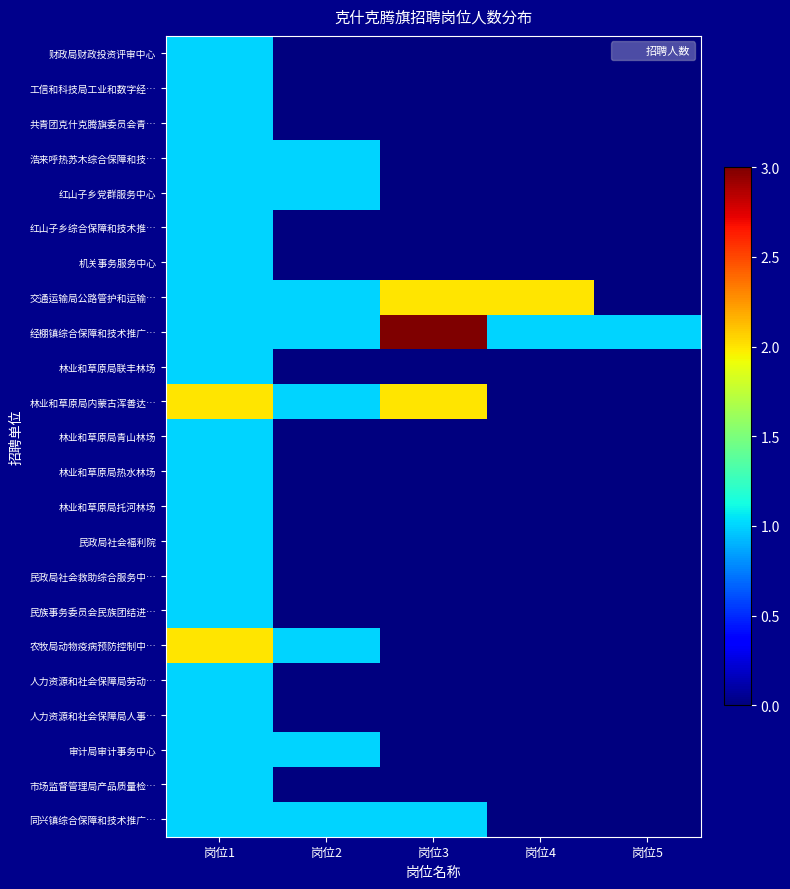

Reading left to right, extract all data points from this chart.

财政局财政投资评审中心: 岗位1=1	岗位2=0	岗位3=0	岗位4=0	岗位5=0
工信和科技局工业和数字经…: 岗位1=1	岗位2=0	岗位3=0	岗位4=0	岗位5=0
共青团克什克腾旗委员会青…: 岗位1=1	岗位2=0	岗位3=0	岗位4=0	岗位5=0
浩来呼热苏木综合保障和技…: 岗位1=1	岗位2=1	岗位3=0	岗位4=0	岗位5=0
红山子乡党群服务中心: 岗位1=1	岗位2=1	岗位3=0	岗位4=0	岗位5=0
红山子乡综合保障和技术推…: 岗位1=1	岗位2=0	岗位3=0	岗位4=0	岗位5=0
机关事务服务中心: 岗位1=1	岗位2=0	岗位3=0	岗位4=0	岗位5=0
交通运输局公路管护和运输…: 岗位1=1	岗位2=1	岗位3=2	岗位4=2	岗位5=0
经棚镇综合保障和技术推广…: 岗位1=1	岗位2=1	岗位3=3	岗位4=1	岗位5=1
林业和草原局联丰林场: 岗位1=1	岗位2=0	岗位3=0	岗位4=0	岗位5=0
林业和草原局内蒙古浑善达…: 岗位1=2	岗位2=1	岗位3=2	岗位4=0	岗位5=0
林业和草原局青山林场: 岗位1=1	岗位2=0	岗位3=0	岗位4=0	岗位5=0
林业和草原局热水林场: 岗位1=1	岗位2=0	岗位3=0	岗位4=0	岗位5=0
林业和草原局托河林场: 岗位1=1	岗位2=0	岗位3=0	岗位4=0	岗位5=0
民政局社会福利院: 岗位1=1	岗位2=0	岗位3=0	岗位4=0	岗位5=0
民政局社会救助综合服务中…: 岗位1=1	岗位2=0	岗位3=0	岗位4=0	岗位5=0
民族事务委员会民族团结进…: 岗位1=1	岗位2=0	岗位3=0	岗位4=0	岗位5=0
农牧局动物疫病预防控制中…: 岗位1=2	岗位2=1	岗位3=0	岗位4=0	岗位5=0
人力资源和社会保障局劳动…: 岗位1=1	岗位2=0	岗位3=0	岗位4=0	岗位5=0
人力资源和社会保障局人事…: 岗位1=1	岗位2=0	岗位3=0	岗位4=0	岗位5=0
审计局审计事务中心: 岗位1=1	岗位2=1	岗位3=0	岗位4=0	岗位5=0
市场监督管理局产品质量检…: 岗位1=1	岗位2=0	岗位3=0	岗位4=0	岗位5=0
同兴镇综合保障和技术推广…: 岗位1=1	岗位2=1	岗位3=1	岗位4=0	岗位5=0